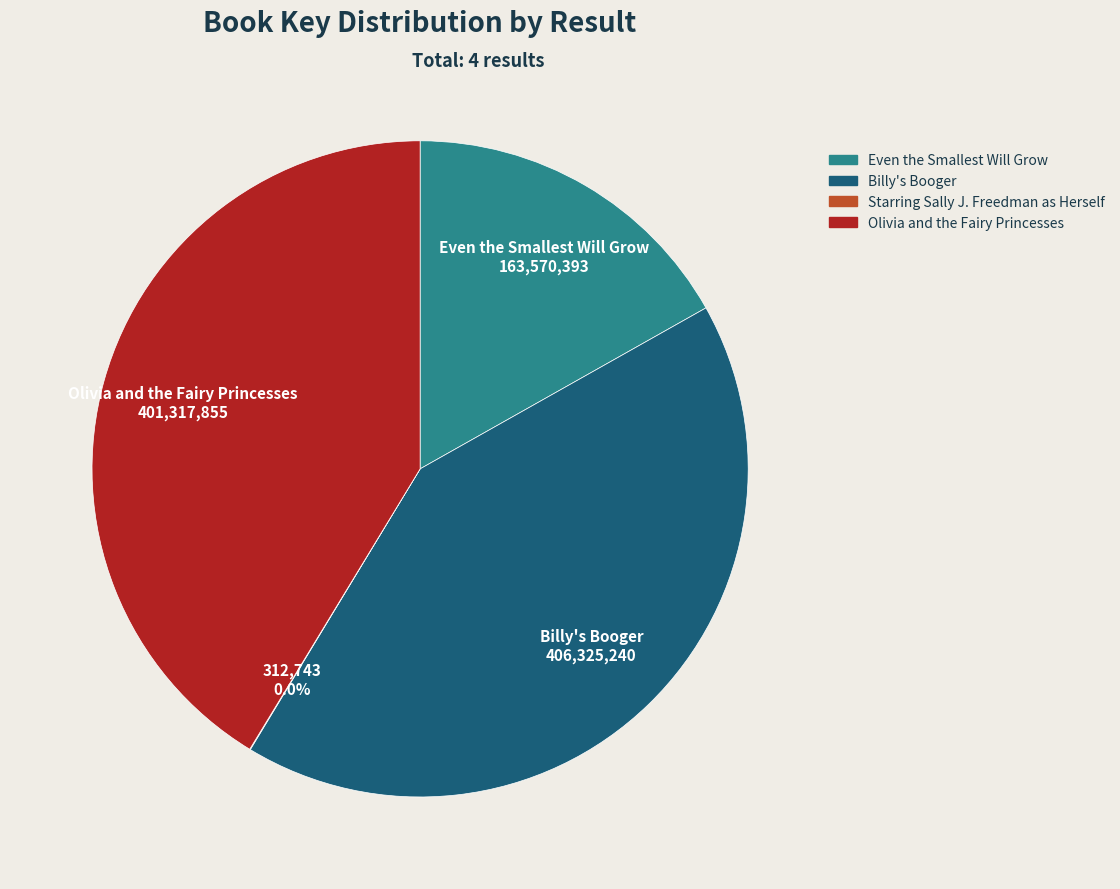

Which has a higher value, Olivia and the Fairy Princesses or Even the Smallest Will Grow?

Olivia and the Fairy Princesses